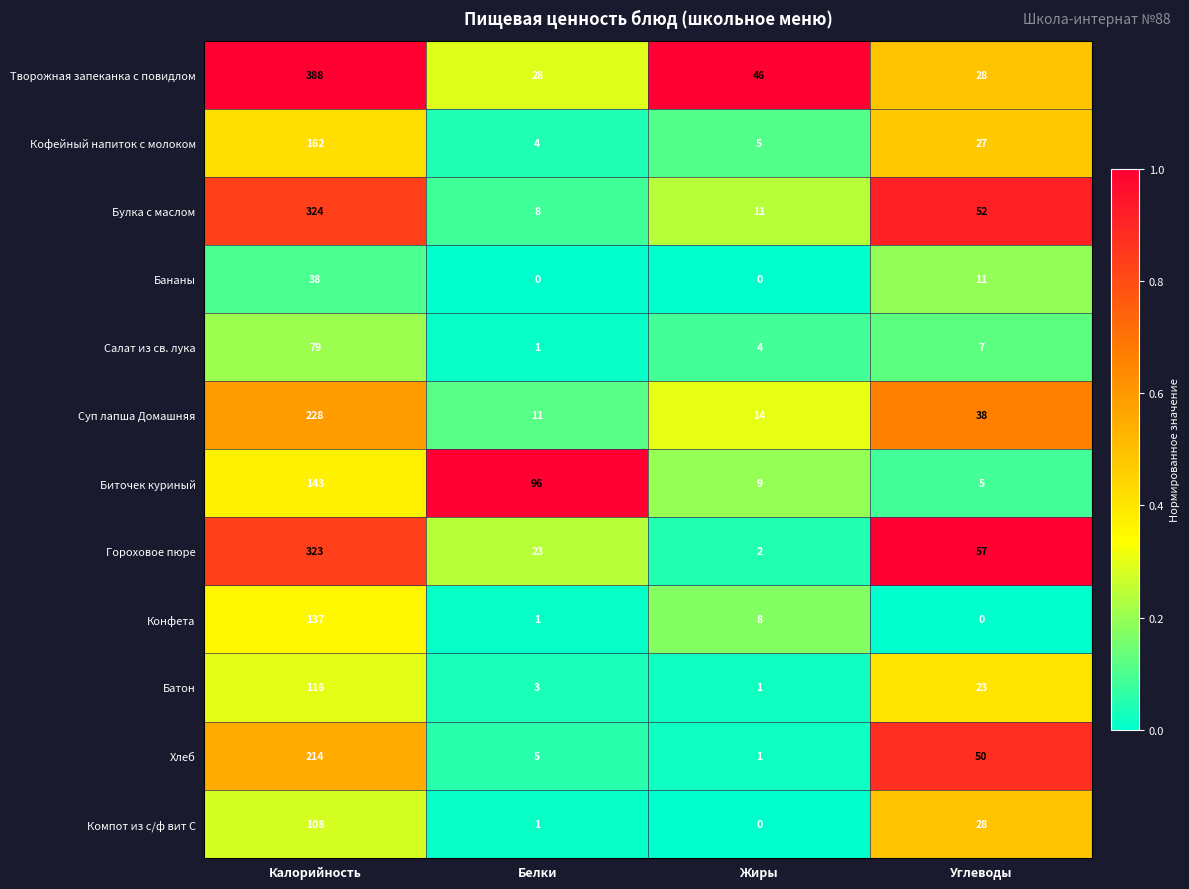

List the series in order of their peak value, lowest first.

Бананы, Салат из св. лука, Компот из с/ф вит С, Батон, Конфета, Биточек куриный, Кофейный напиток с молоком, Хлеб, Суп лапша Домашняя, Гороховое пюре, Булка с маслом, Творожная запеканка с повидлом